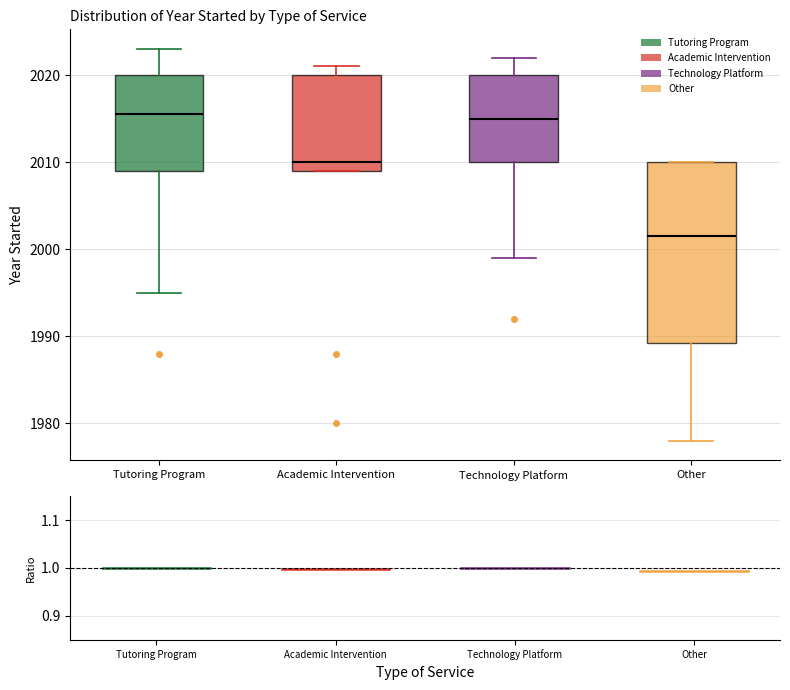

Comparing the boxes themselves (not the whiskers), which one is the tallest?

Other